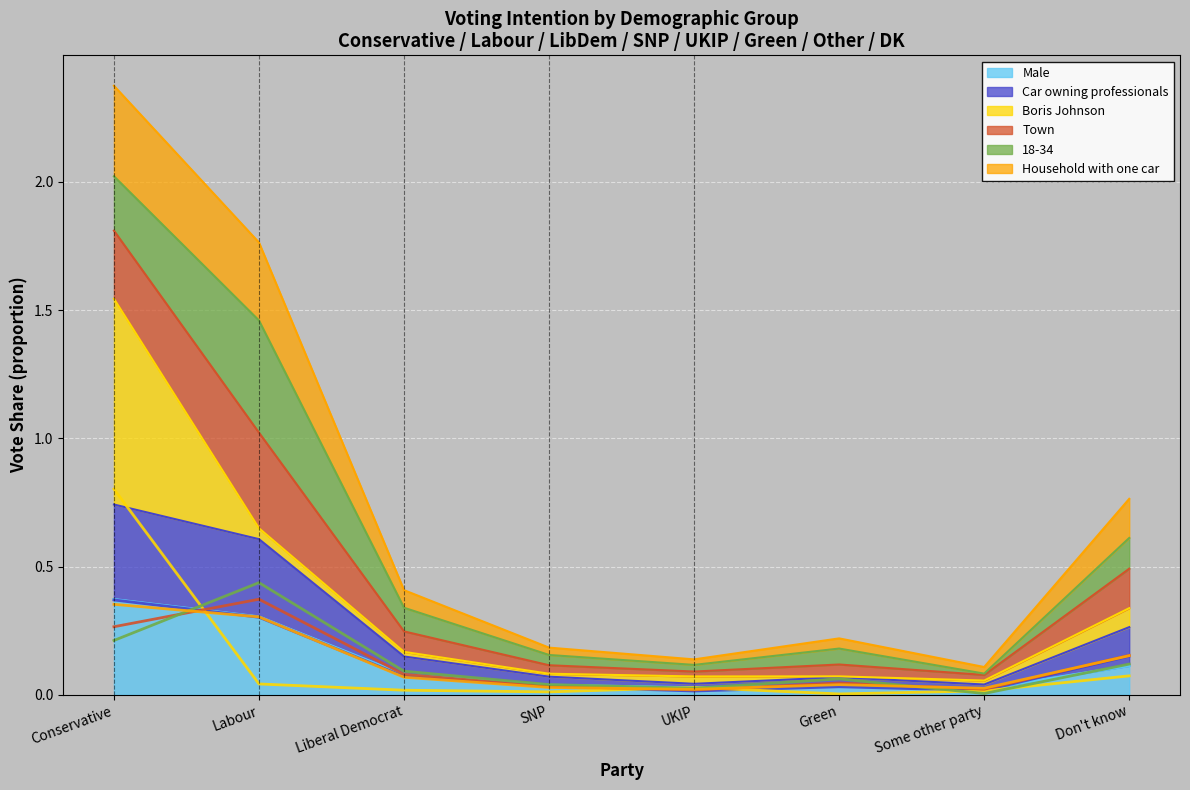

Reading right to left, transcribe all the data shown in this chart.

Male: Don't know=0.1	Some other party=0.0	Green=0.0	UKIP=0.0	SNP=0.0	Liberal Democrat=0.1	Labour=0.3	Conservative=0.4
Car owning professionals: Don't know=0.2	Some other party=0.0	Green=0.0	UKIP=0.0	SNP=0.0	Liberal Democrat=0.1	Labour=0.3	Conservative=0.4
Boris Johnson: Don't know=0.1	Some other party=0.0	Green=0.0	UKIP=0.0	SNP=0.0	Liberal Democrat=0.0	Labour=0.0	Conservative=0.8
Town: Don't know=0.2	Some other party=0.0	Green=0.0	UKIP=0.0	SNP=0.0	Liberal Democrat=0.1	Labour=0.4	Conservative=0.3
18-34: Don't know=0.1	Some other party=0.0	Green=0.1	UKIP=0.0	SNP=0.0	Liberal Democrat=0.1	Labour=0.4	Conservative=0.2
Household with one car: Don't know=0.2	Some other party=0.0	Green=0.0	UKIP=0.0	SNP=0.0	Liberal Democrat=0.1	Labour=0.3	Conservative=0.4